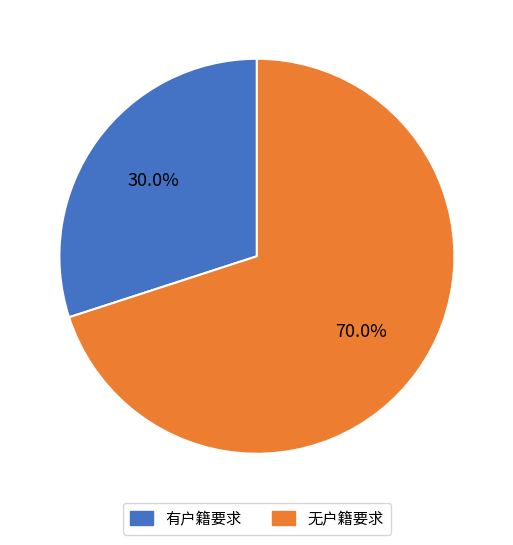

Does any single category account for the majority?

Yes